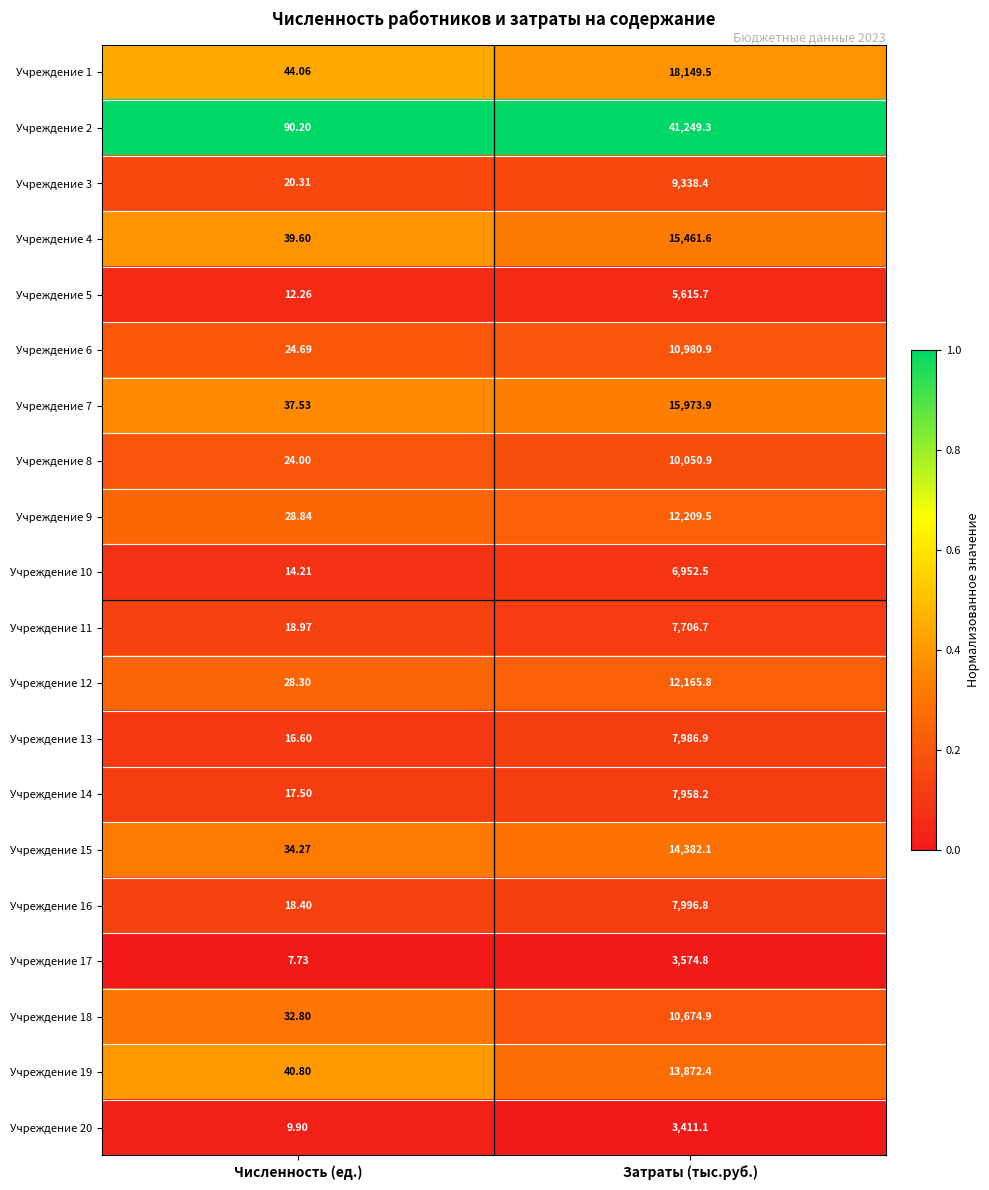

At which category does the chart reach its minimum across all series?

Численность (ед.)